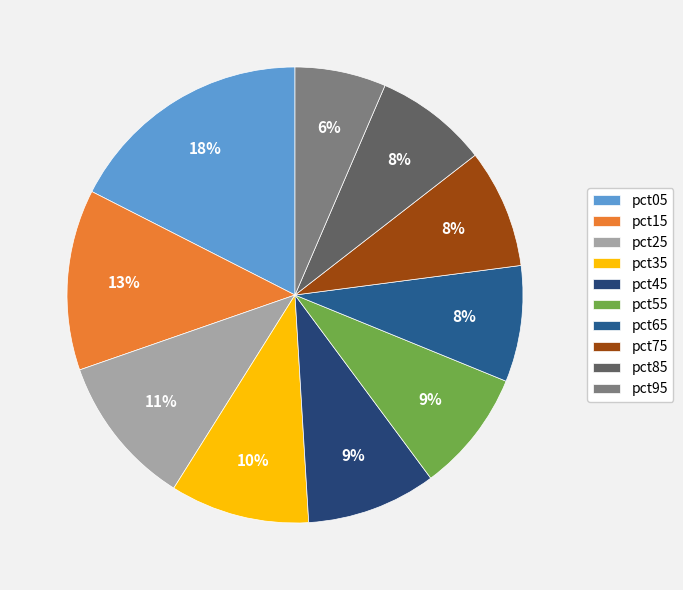

Is it true that pct35 is 15% of the pie?

False